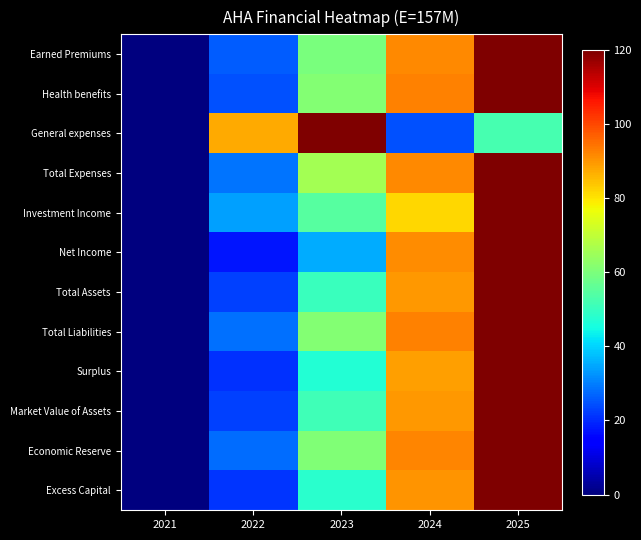

List the series in order of their peak value, highest first.

Earned Premiums, Health benefits, General expenses, Total Expenses, Investment Income, Net Income, Total Assets, Total Liabilities, Surplus, Market Value of Assets, Economic Reserve, Excess Capital